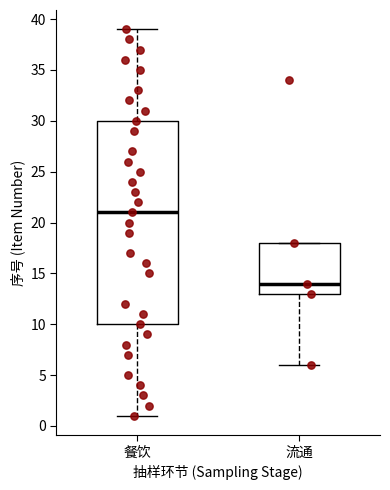

Which box has the lowest median line?

流通